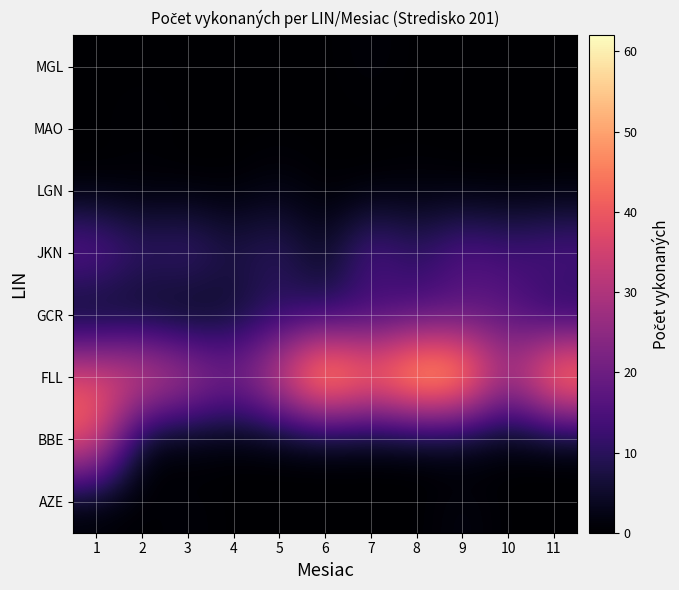

Reading left to right, transcribe all the data shown in this chart.

AZE: 1=0	2=0	3=1	4=0	5=0	6=0	7=0	8=0	9=2	10=0	11=0
BBE: 1=42	2=0	3=0	4=0	5=0	6=0	7=0	8=0	9=0	10=0	11=0
FLL: 1=40	2=40	3=33	4=23	5=38	6=62	7=48	8=61	9=58	10=28	11=55
GCR: 1=0	2=2	3=0	4=4	5=9	6=9	7=11	8=14	9=15	10=17	11=7
JKN: 1=20	2=12	3=15	4=8	5=12	6=3	7=18	8=10	9=18	10=14	11=17
LGN: 1=0	2=0	3=0	4=0	5=2	6=0	7=0	8=1	9=0	10=0	11=0
MAO: 1=0	2=1	3=0	4=0	5=0	6=0	7=0	8=0	9=0	10=0	11=0
MGL: 1=0	2=0	3=0	4=0	5=0	6=0	7=1	8=0	9=0	10=0	11=0